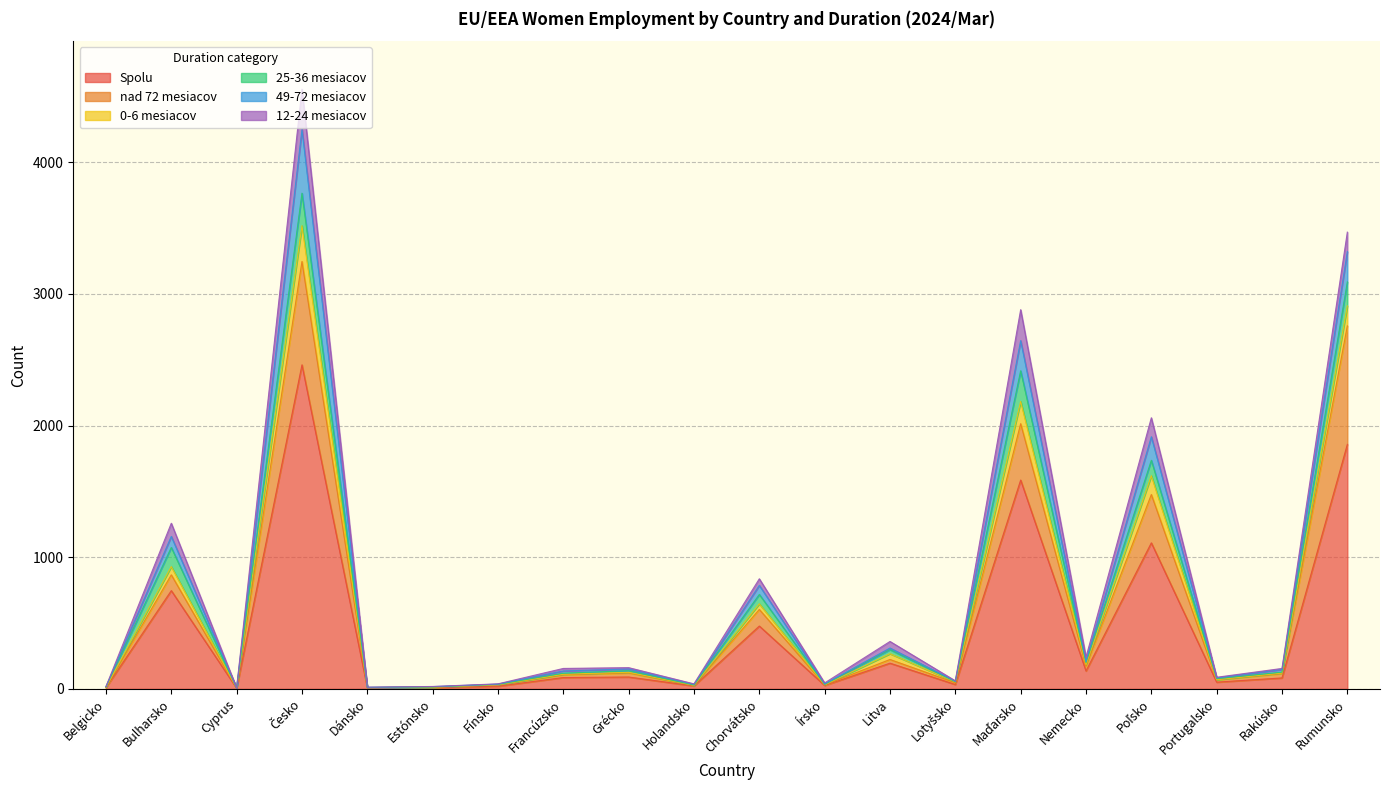

How many distinct data groups are displayed?

6